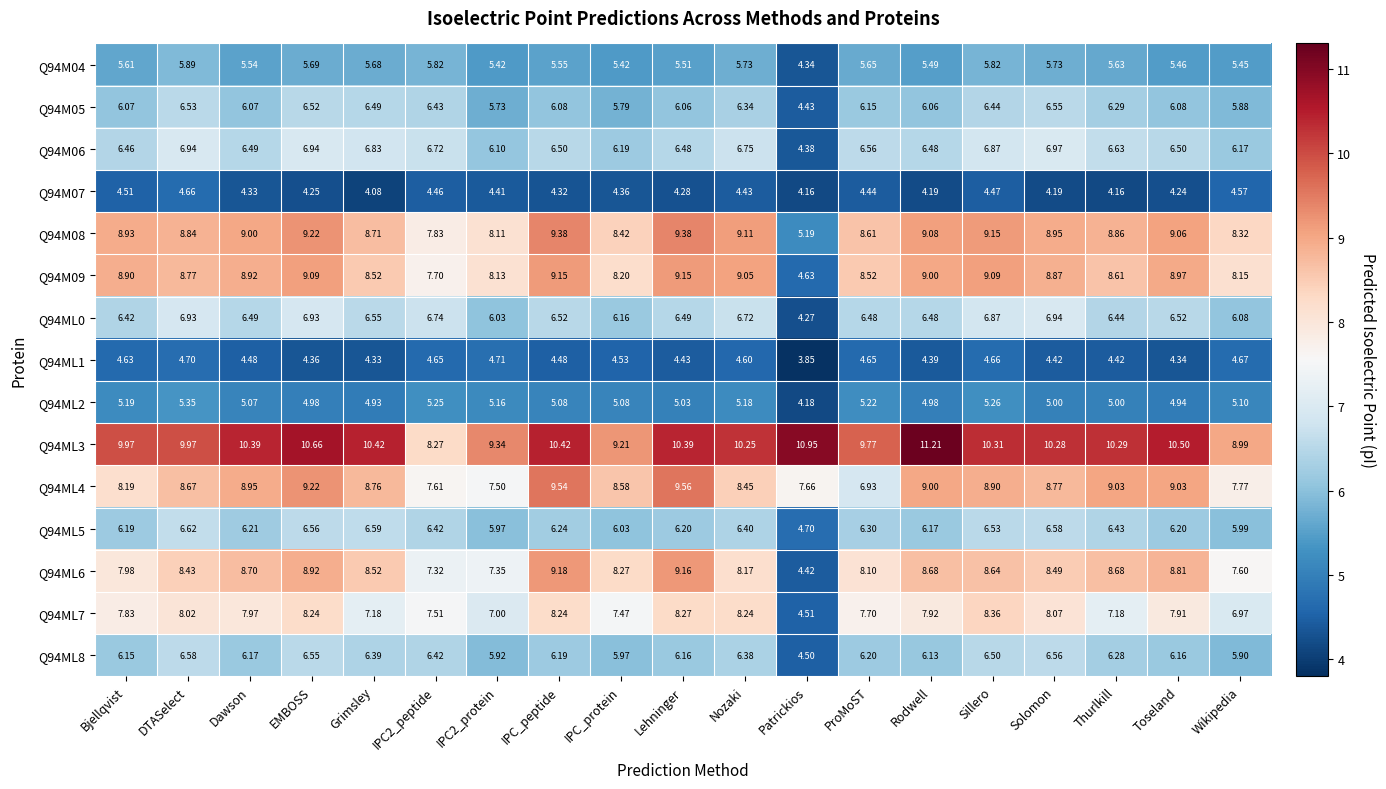

Which label corresponds to the largest value in the chart?

Rodwell